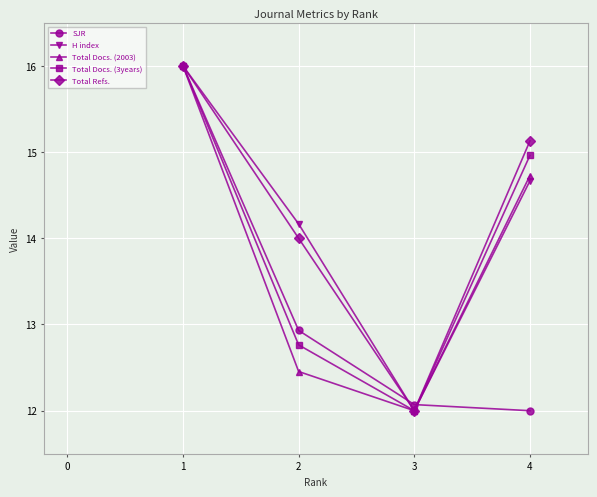

Does the chart have visible grid lines?

Yes